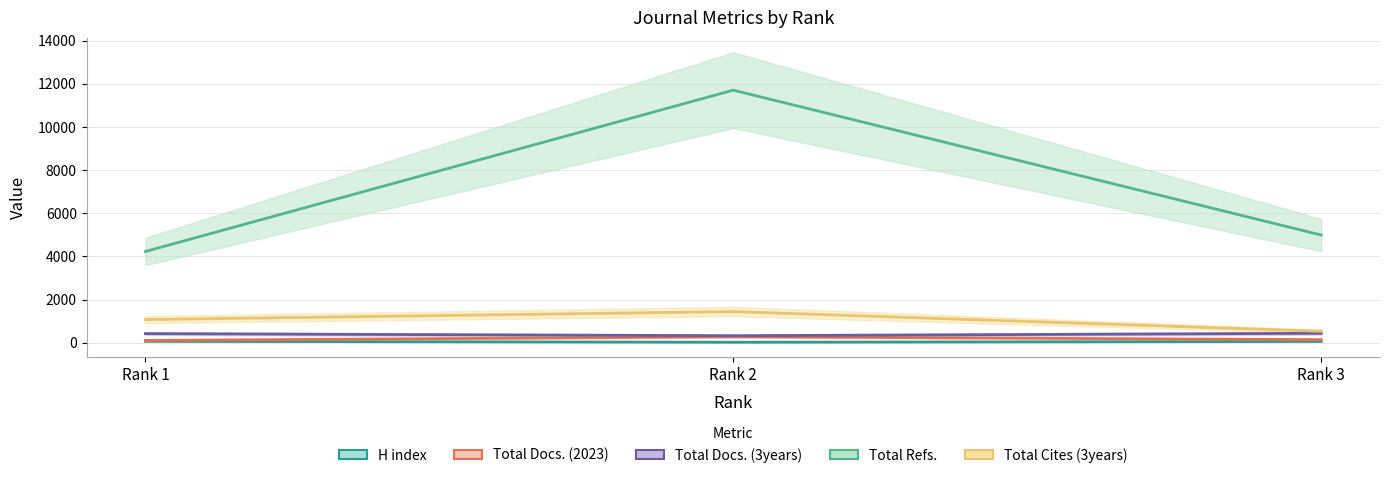

Where does the Total Refs. series first go above 4994?

Rank 2